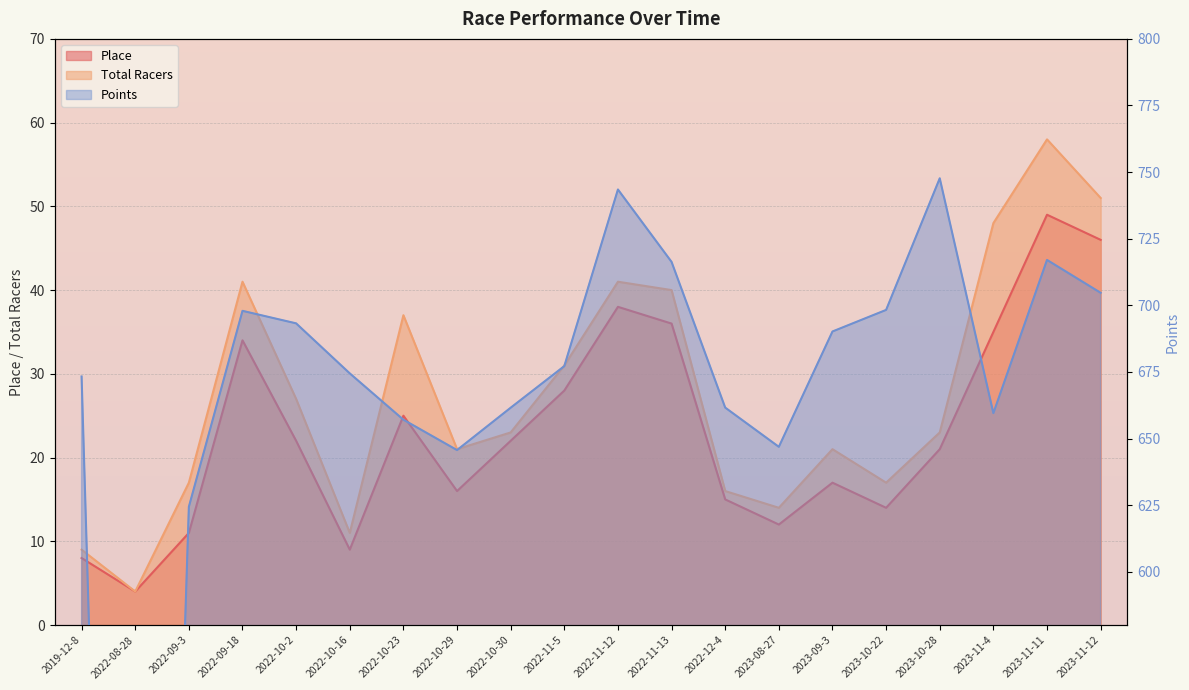

Read the Total Racers value at 2023-11-12.

51.0